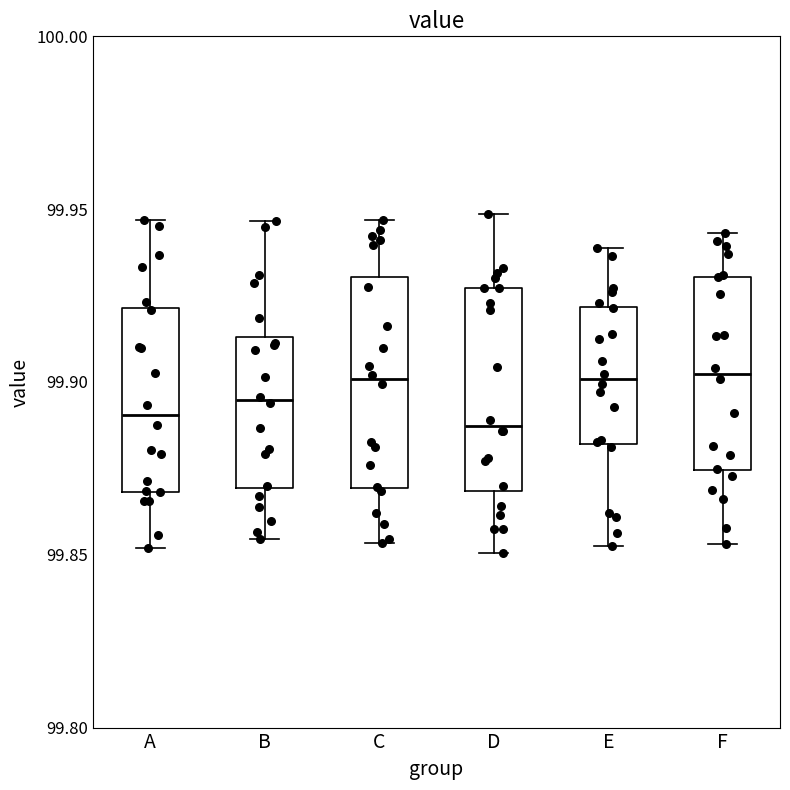

Reading left to right, transcribe this box plot: for each box, give where its median line is, the range the box spans, and where its two whiskers end, as read against the y-axis. The values are not printed on the chart, so give them approximately, as read against the axis.

A: median 99.890, box 99.870 to 99.920, whiskers 99.850 to 99.945
B: median 99.895, box 99.870 to 99.915, whiskers 99.855 to 99.945
C: median 99.900, box 99.870 to 99.930, whiskers 99.855 to 99.945
D: median 99.885, box 99.870 to 99.925, whiskers 99.850 to 99.950
E: median 99.900, box 99.880 to 99.920, whiskers 99.855 to 99.940
F: median 99.900, box 99.875 to 99.930, whiskers 99.855 to 99.945